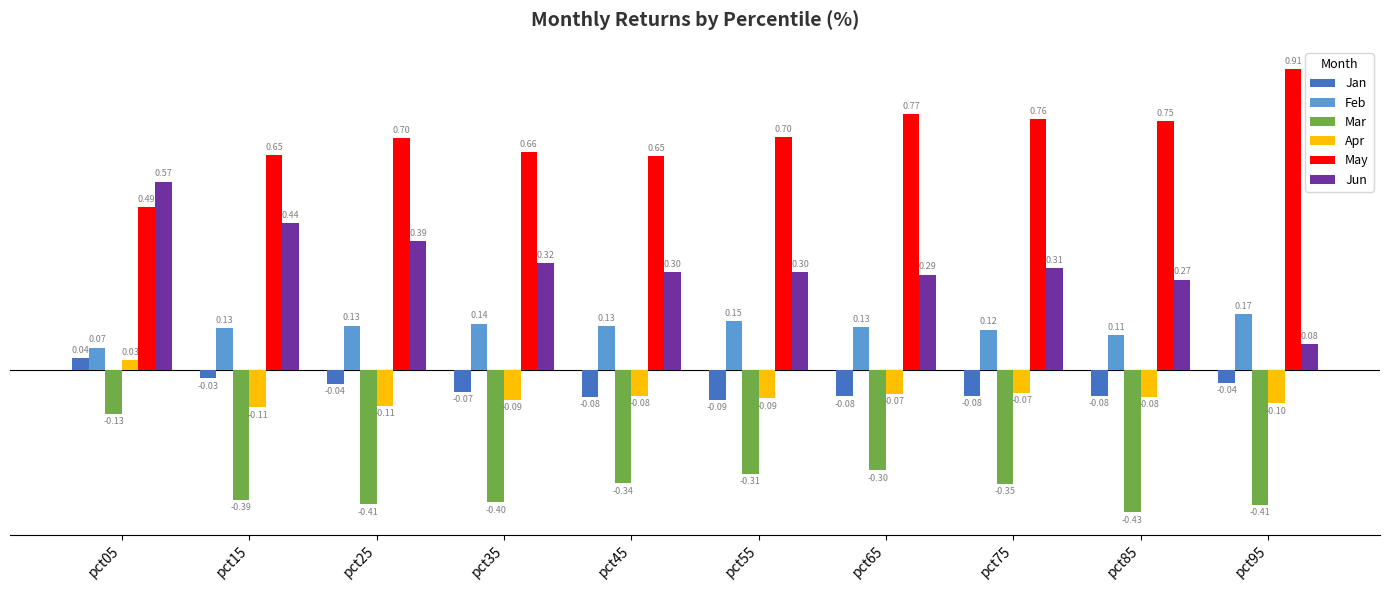

Rank the series at pct15 from lowest to highest value.

Mar, Apr, Jan, Feb, Jun, May